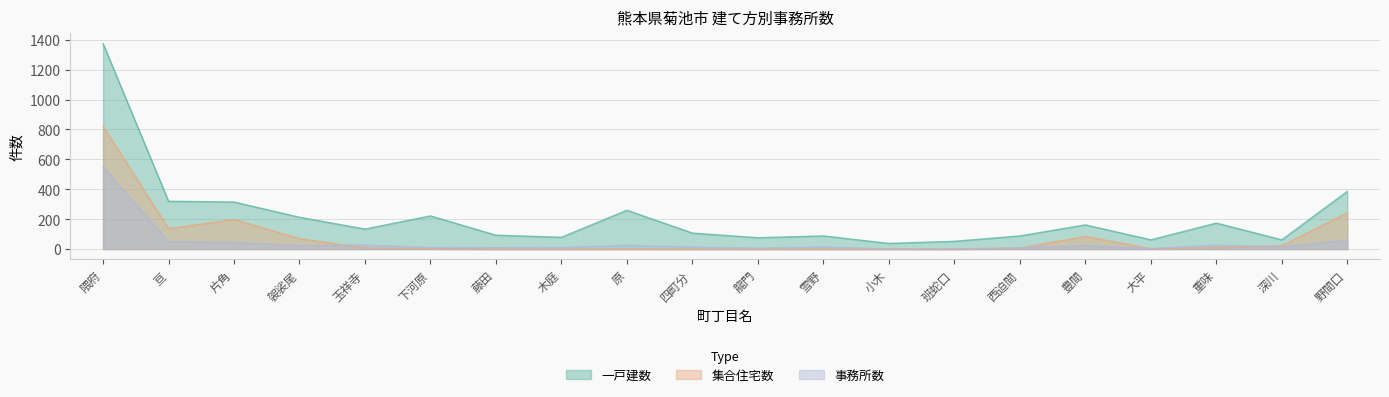

Where is the first local minimum for 集合住宅数?

亘